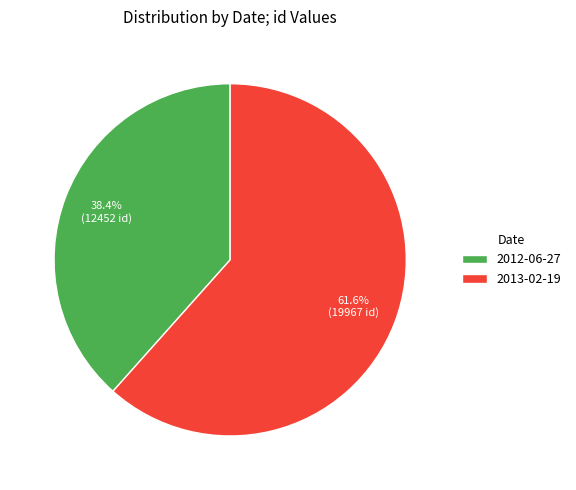

Which has a higher value, 2012-06-27 or 2013-02-19?

2013-02-19